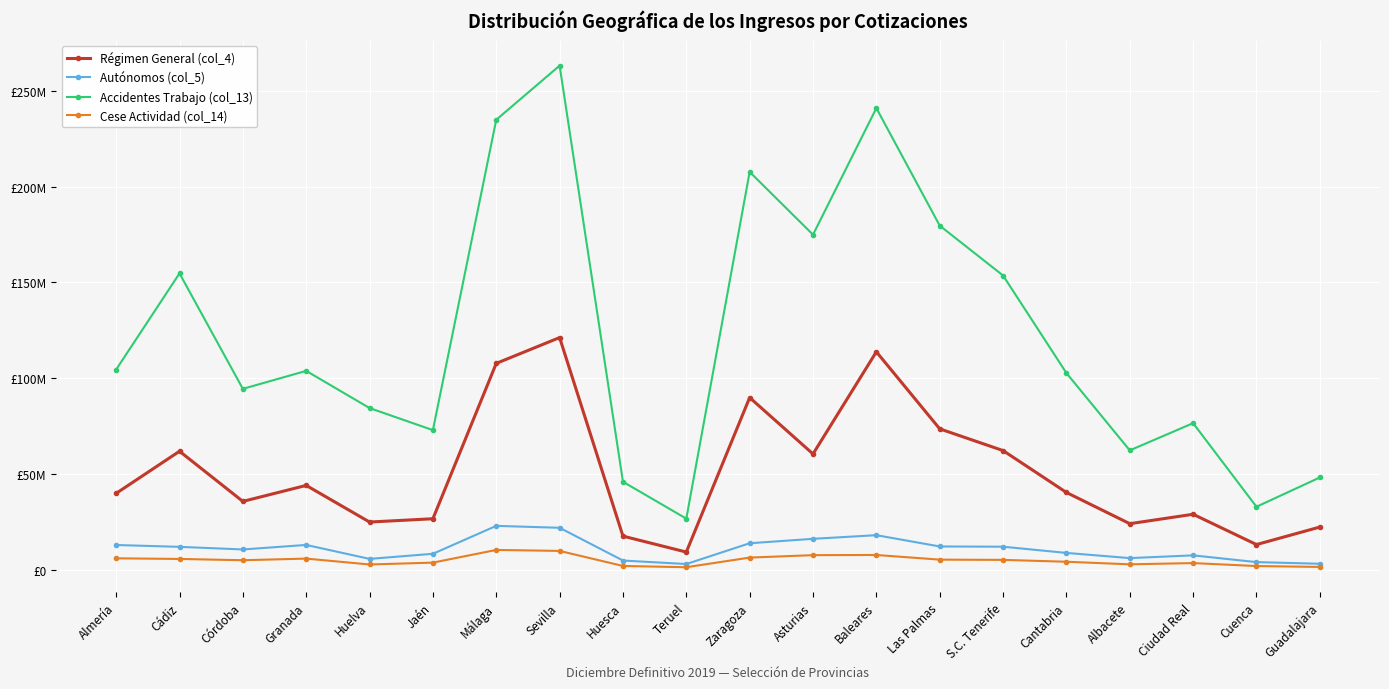

What are all the series names shown in the legend?

Régimen General (col_4), Autónomos (col_5), Accidentes Trabajo (col_13), Cese Actividad (col_14)